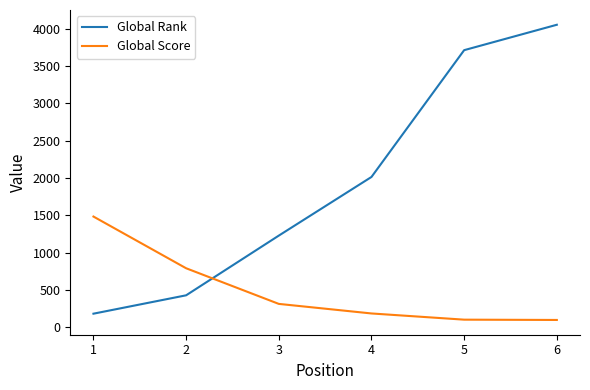

At 1, list the series in order from smallest to largest.

Global Rank, Global Score